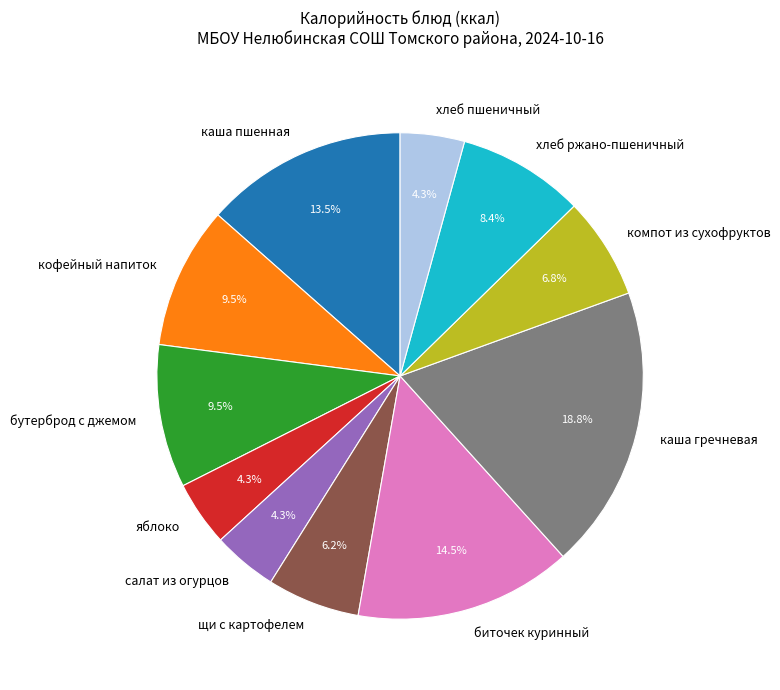

Which slice is the largest?

каша гречневая